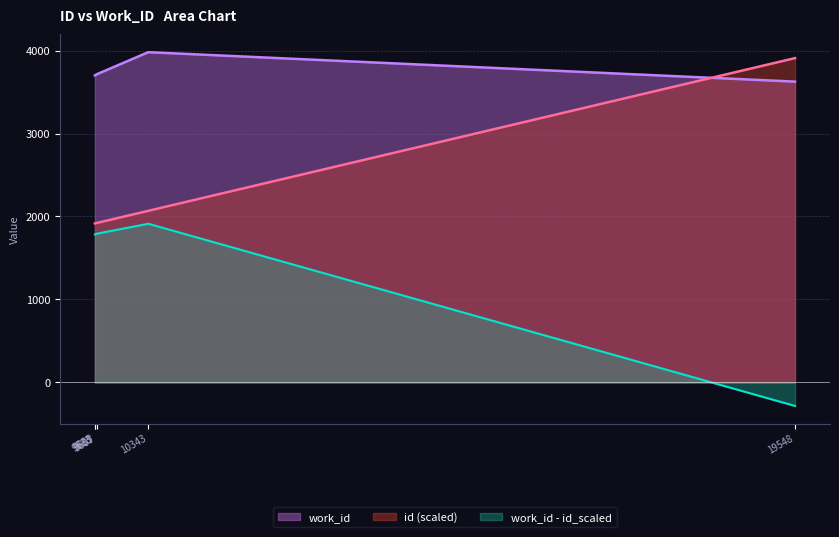

How many lines are shown in the chart?

3